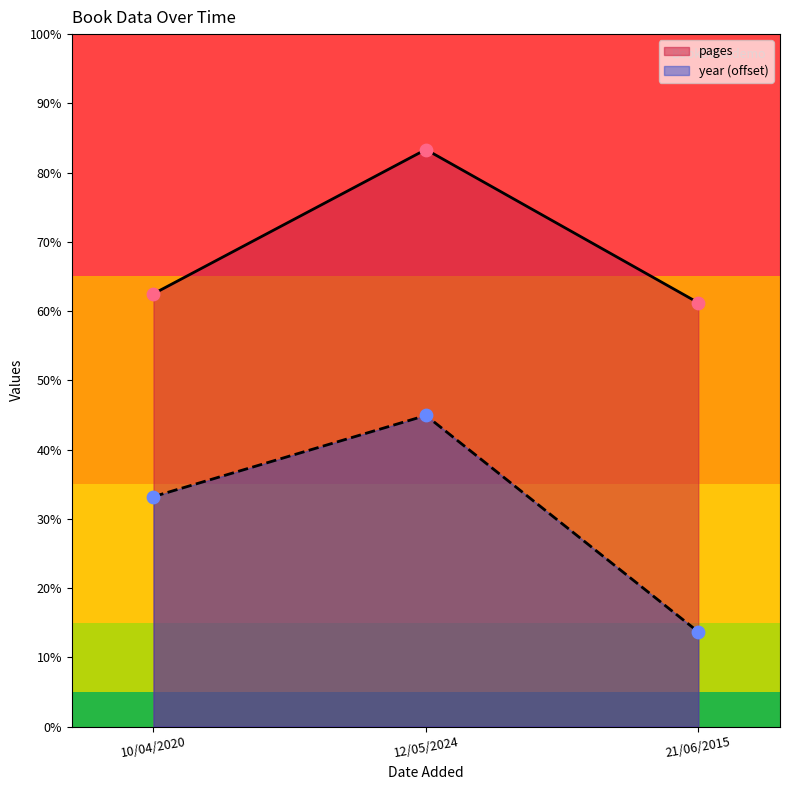

Which series has the largest total across all categories?

pages